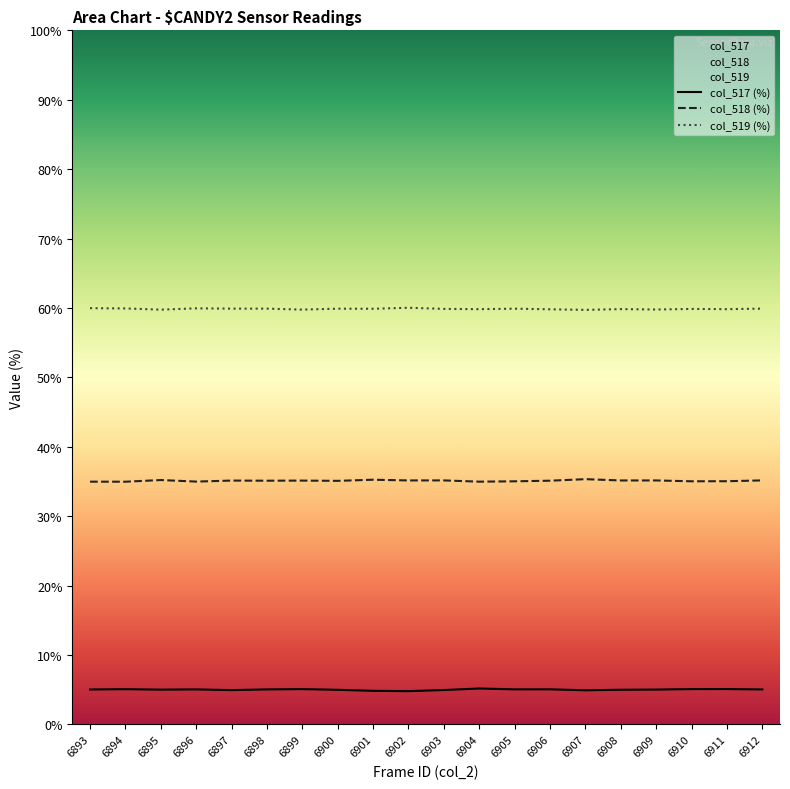

True or false: col_519 (%) and col_518 (%) intersect in this chart.

False